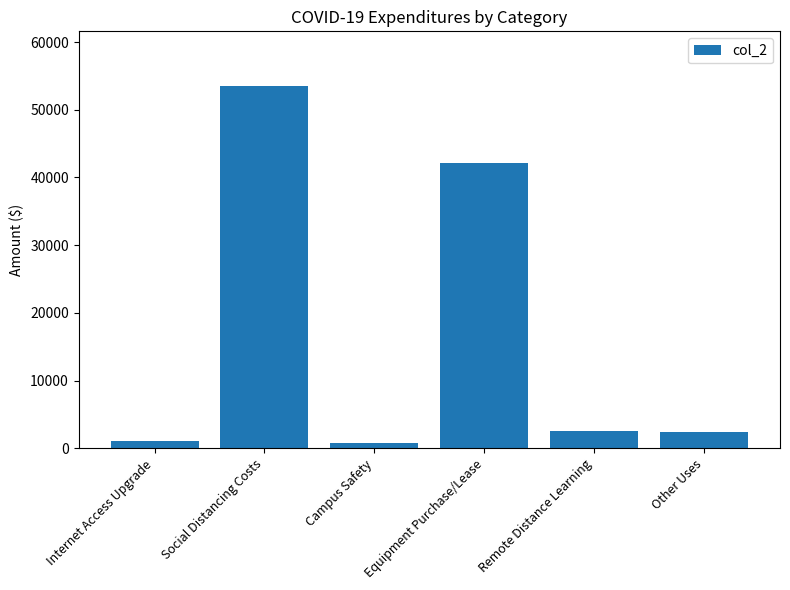

How many bars are there in total?

6